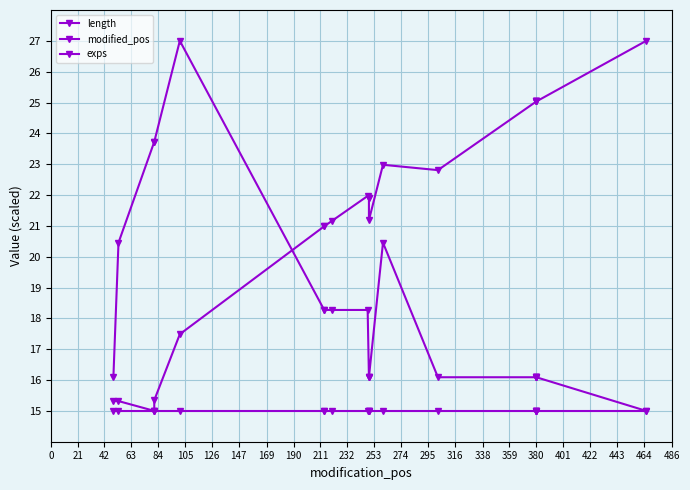

What are all the series names shown in the legend?

length, modified_pos, exps